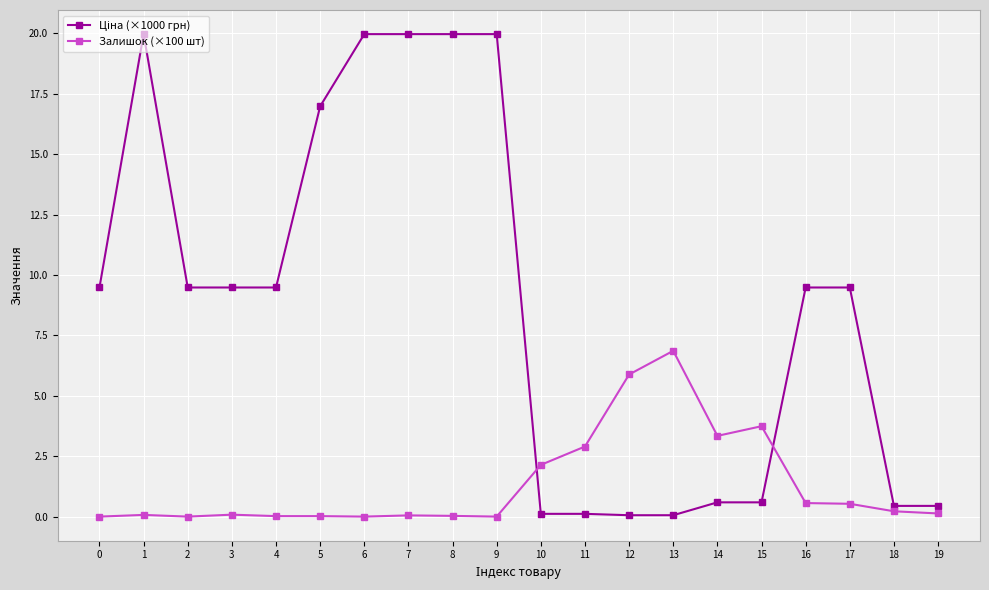

The Залишок (×100 шт) series shows -3.1 at 0. True or false?

False